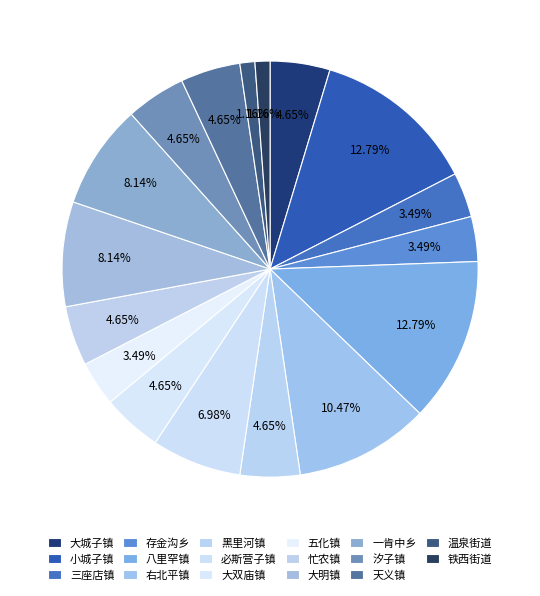

Is there any slice that represents more than half of the pie?

No